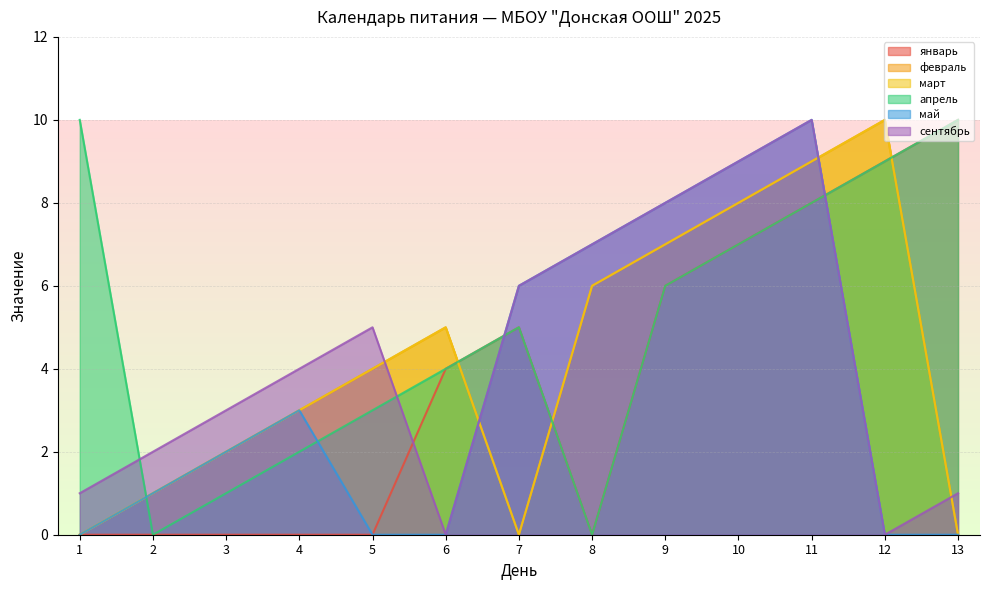

What is the maximum value shown in the chart?

10